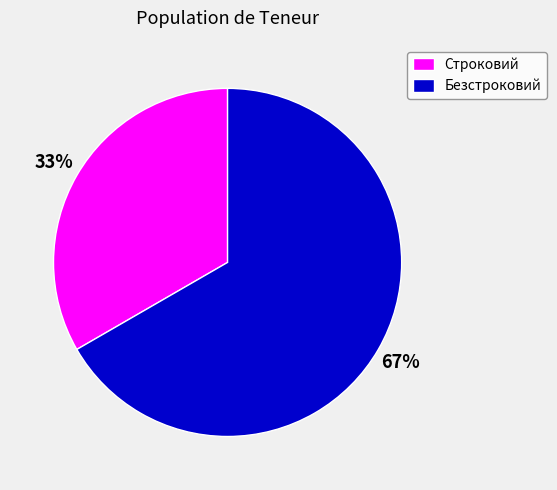

Which slice is the largest?

Безстроковий